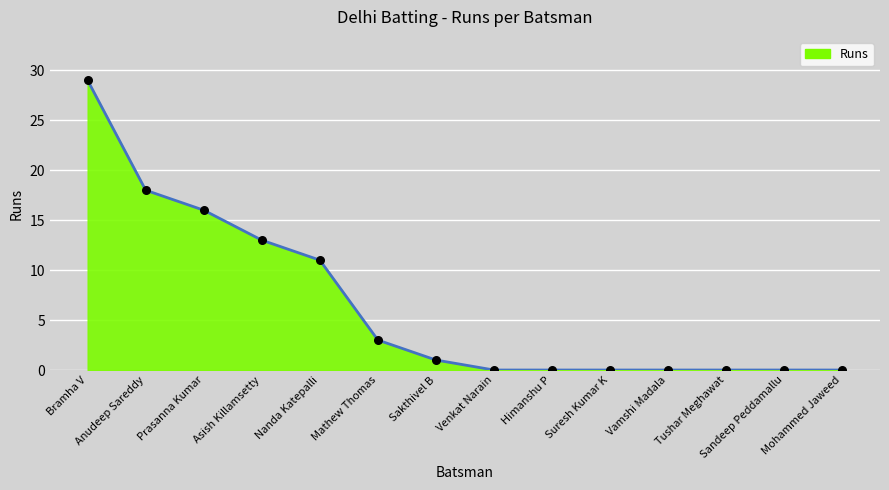

What is the change in value from Anudeep Sareddy to Himanshu P?

-18